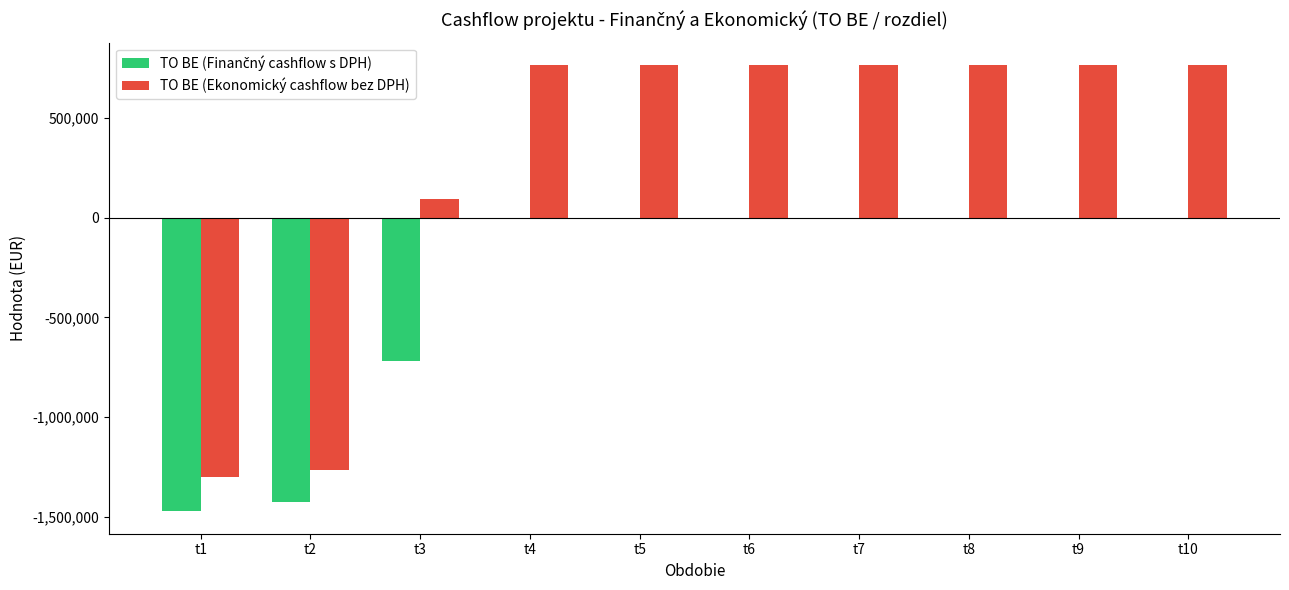

Which series has the largest total across all categories?

TO BE (Ekonomický cashflow bez DPH)